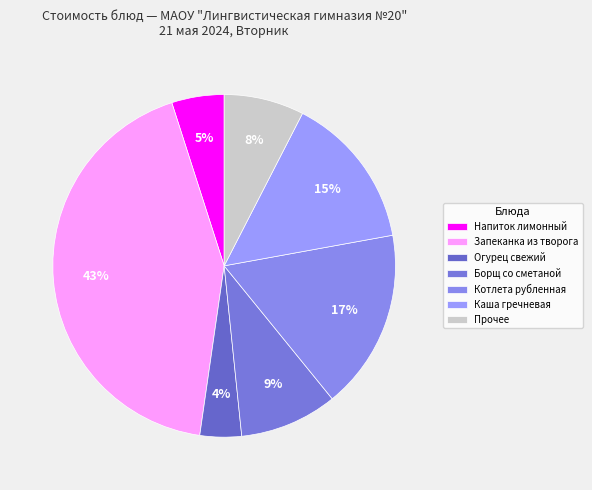

Which slice is the largest?

Запеканка из творога